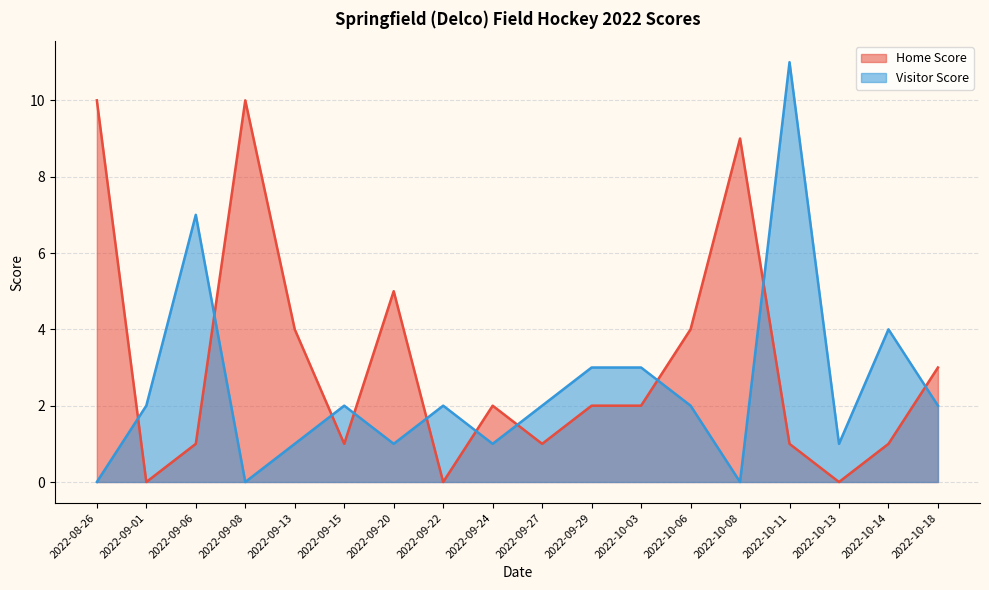

Is it true that Visitor Score equals 7 at 2022-10-08?

False